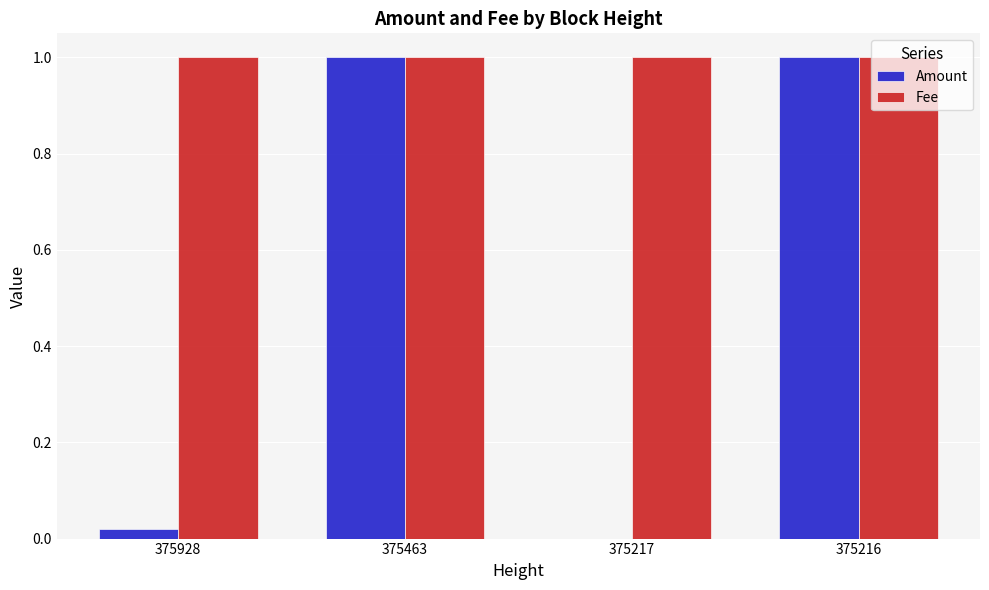

Which series changed the most between 375217 and 375216?

Amount